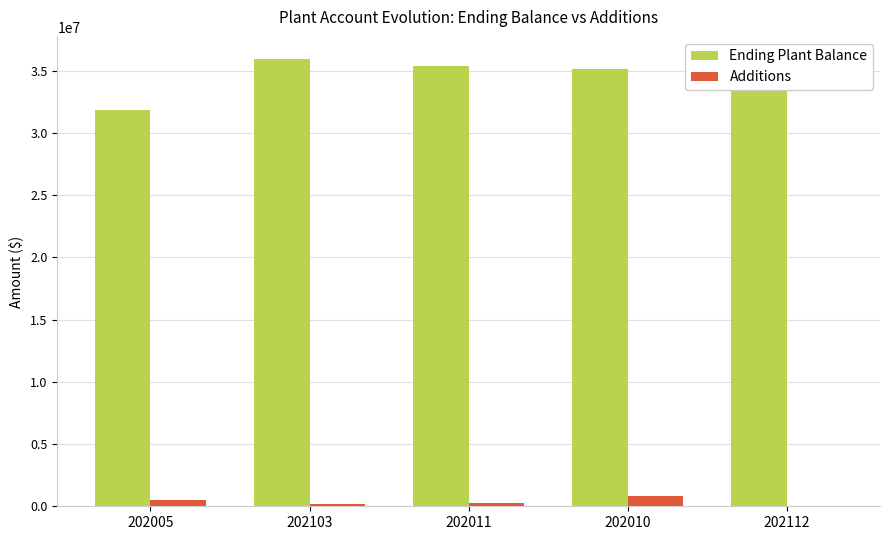

What is the total value across all series at 202010?

35945317.3